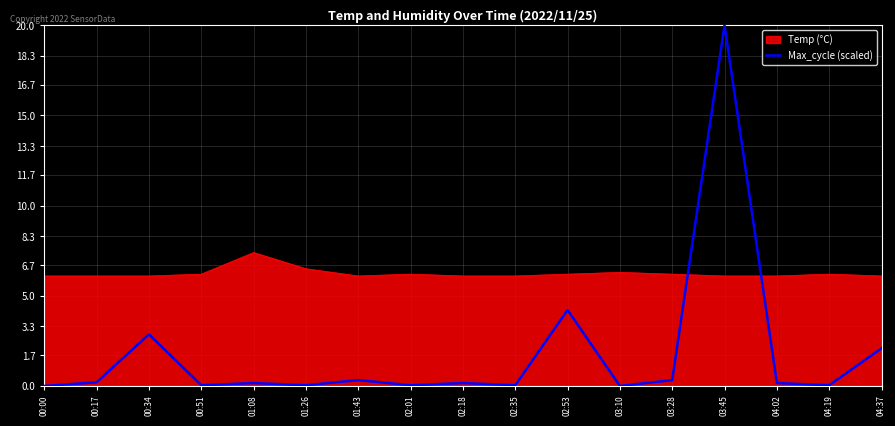

At which category is the sum across all series the highest?

03:45